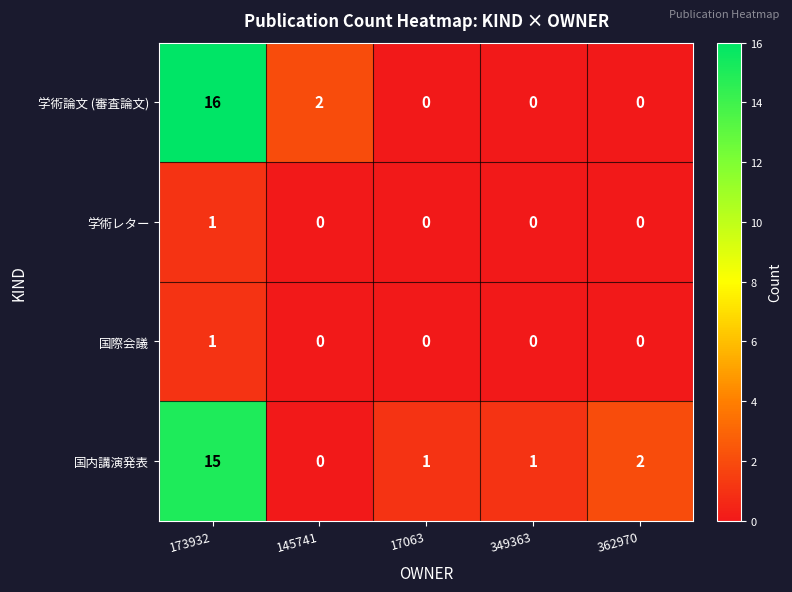

Is the value of 国内講演発表 at 173932 greater than the value of 学術論文 (審査論文) at 362970?

Yes